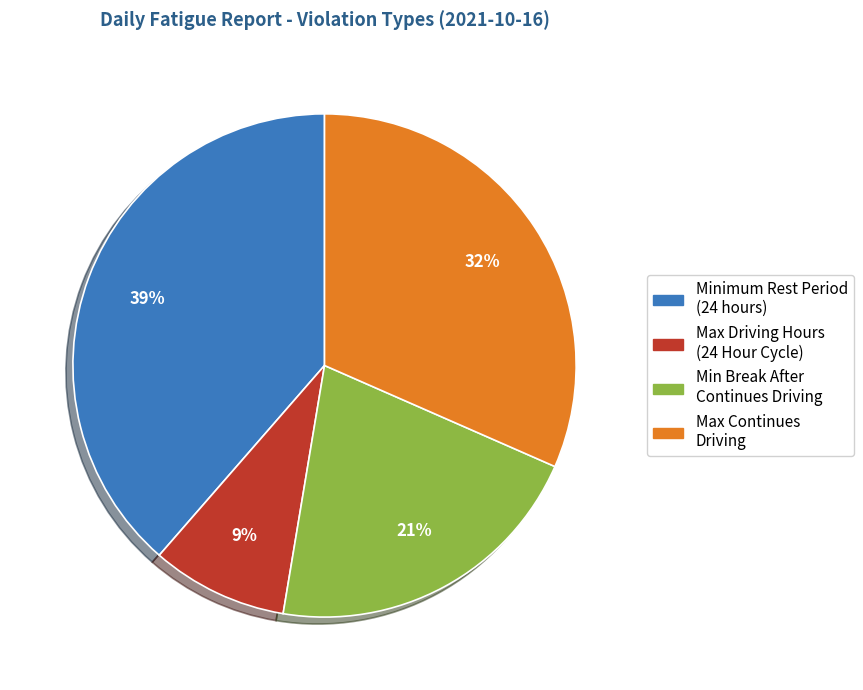

True or false: Max Driving Hours (24 Hour Cycle) accounts for 9% of the total.

True